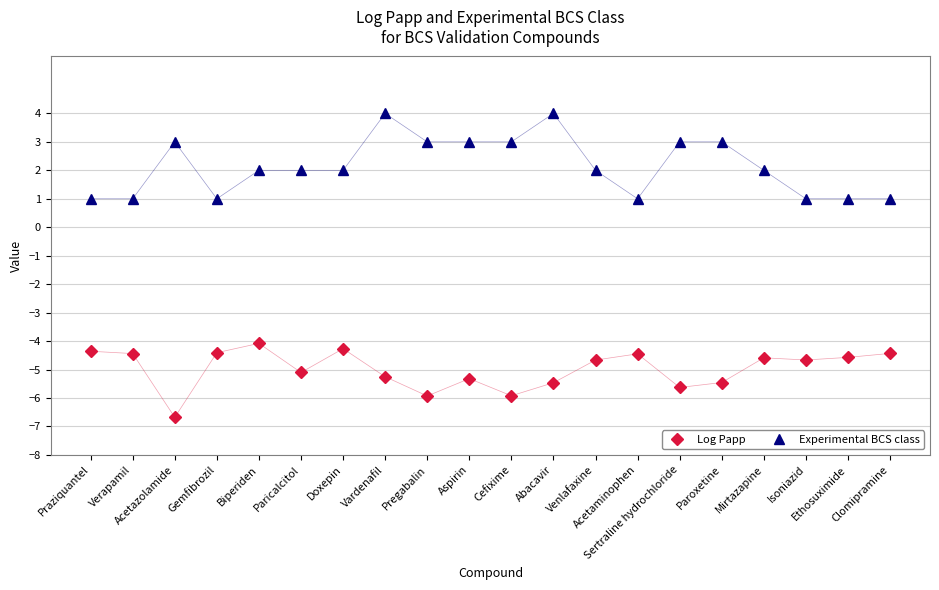

True or false: Experimental BCS class has a value of 5.2 at Pregabalin.

False